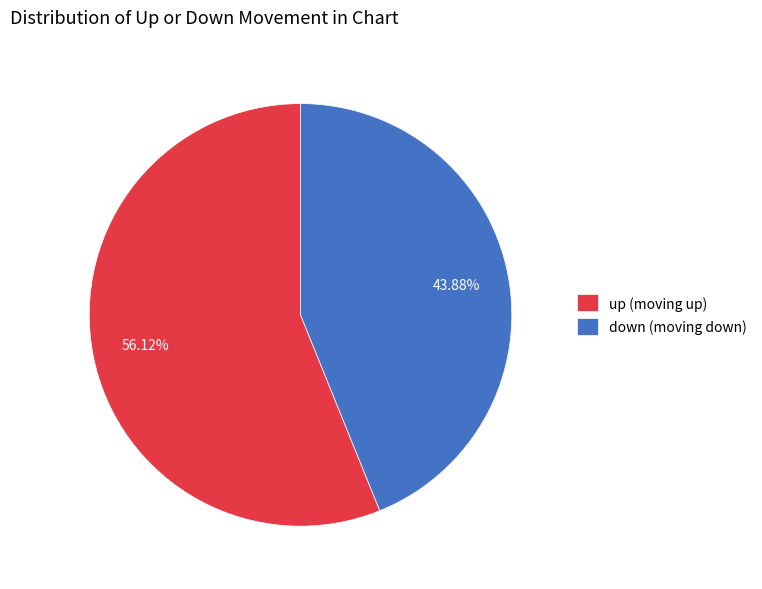

What is the majority slice?

up